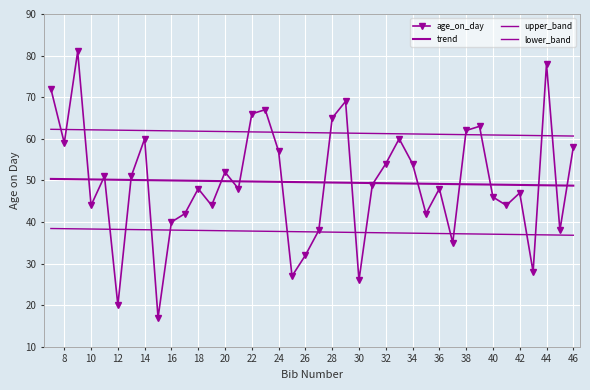

At which category does the chart reach its peak across all series?

9